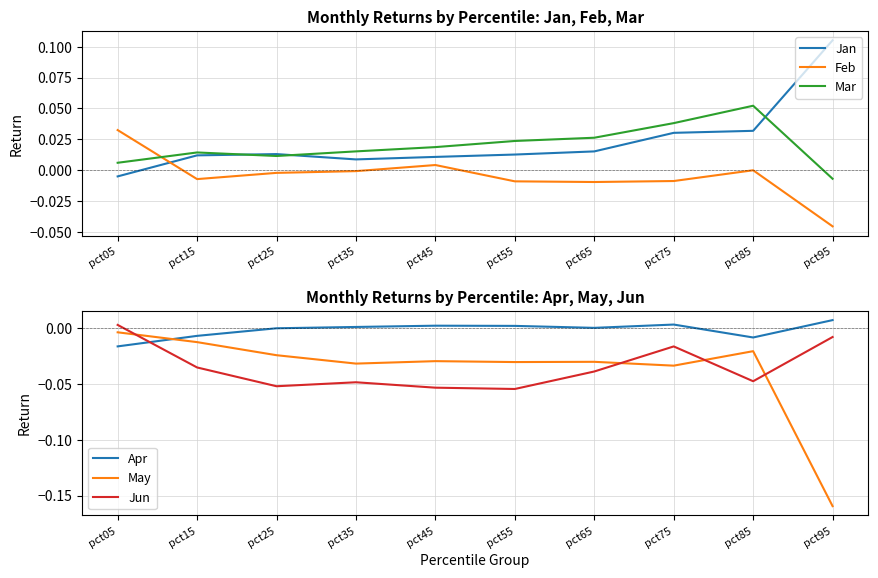

At how many categories does at least one series exceed 0?

10